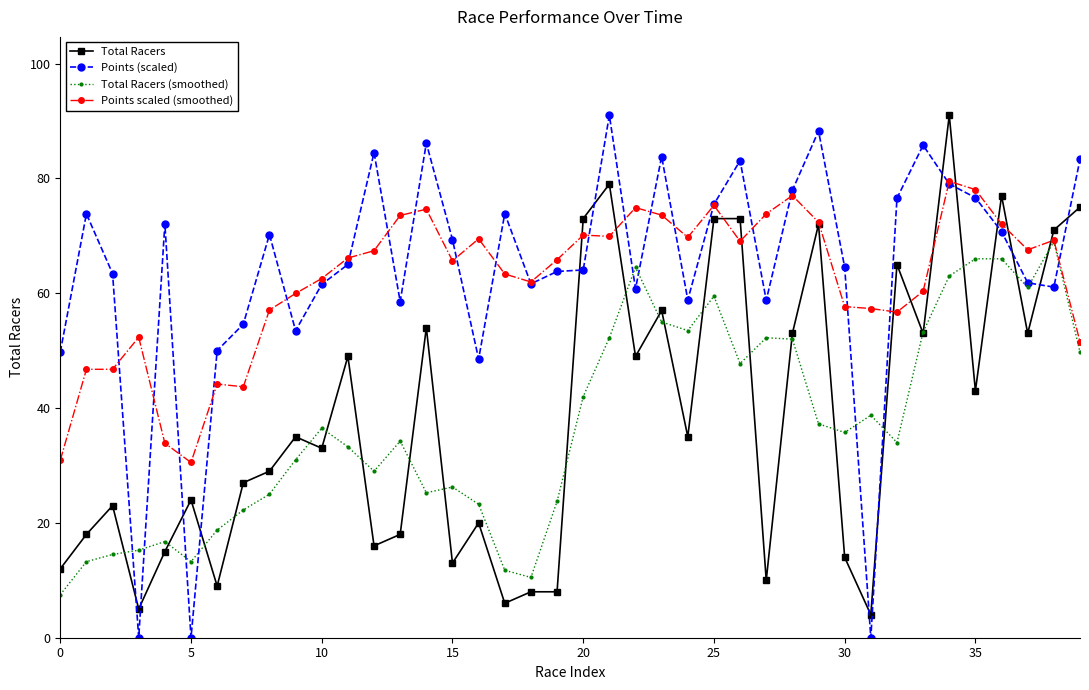

True or false: Total Racers (smoothed) has more than 0 points higher than both neighbors.

True